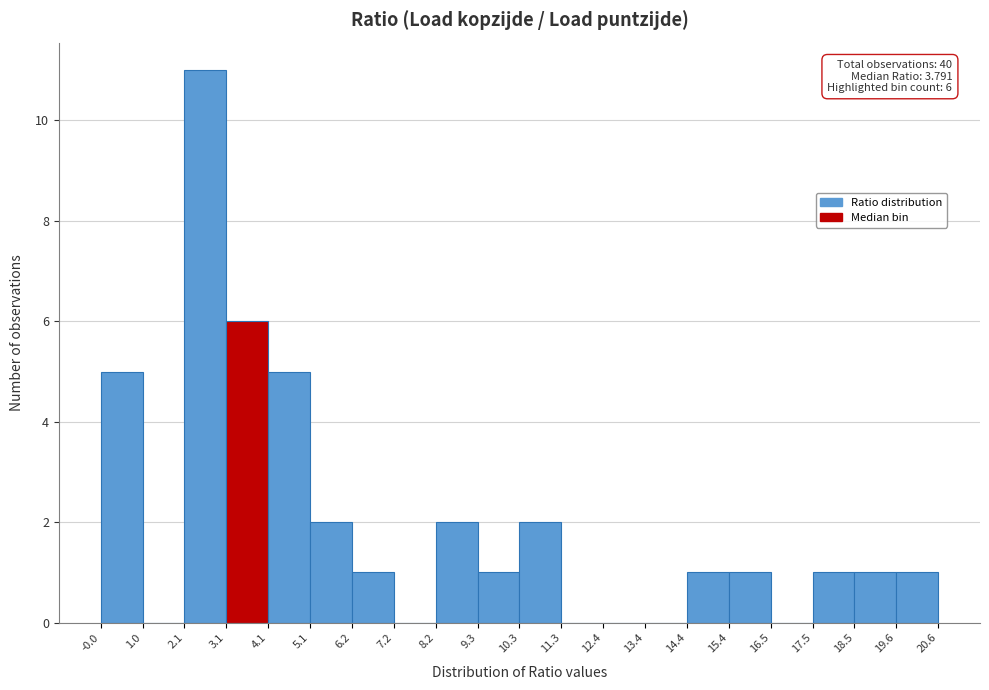

Which range on the x-axis has the tallest bar?

2.1 to 3.1